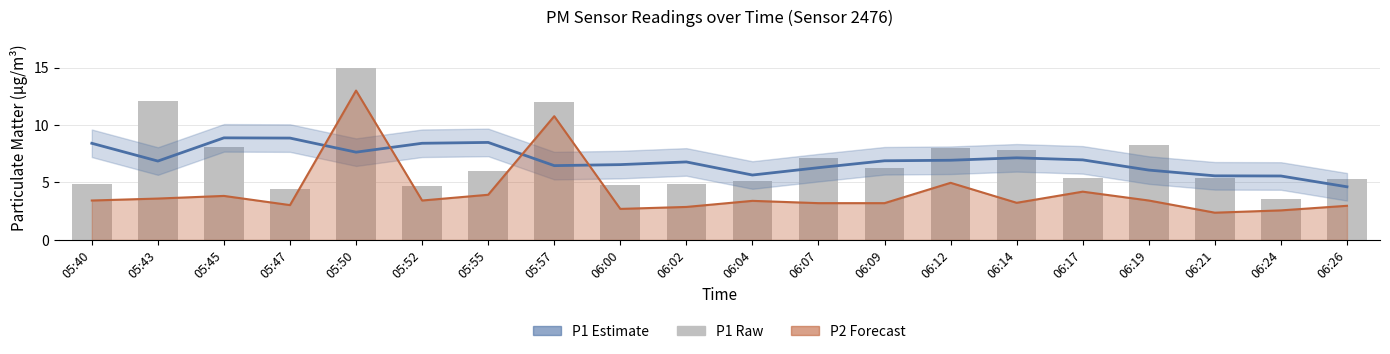

Between 05:52 and 06:24, which series saw the biggest shift?

P1 estimate